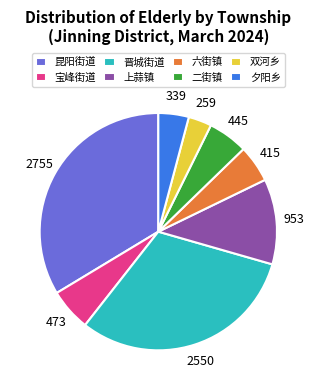

Which has a higher value, 昆阳街道 or 上蒜镇?

昆阳街道